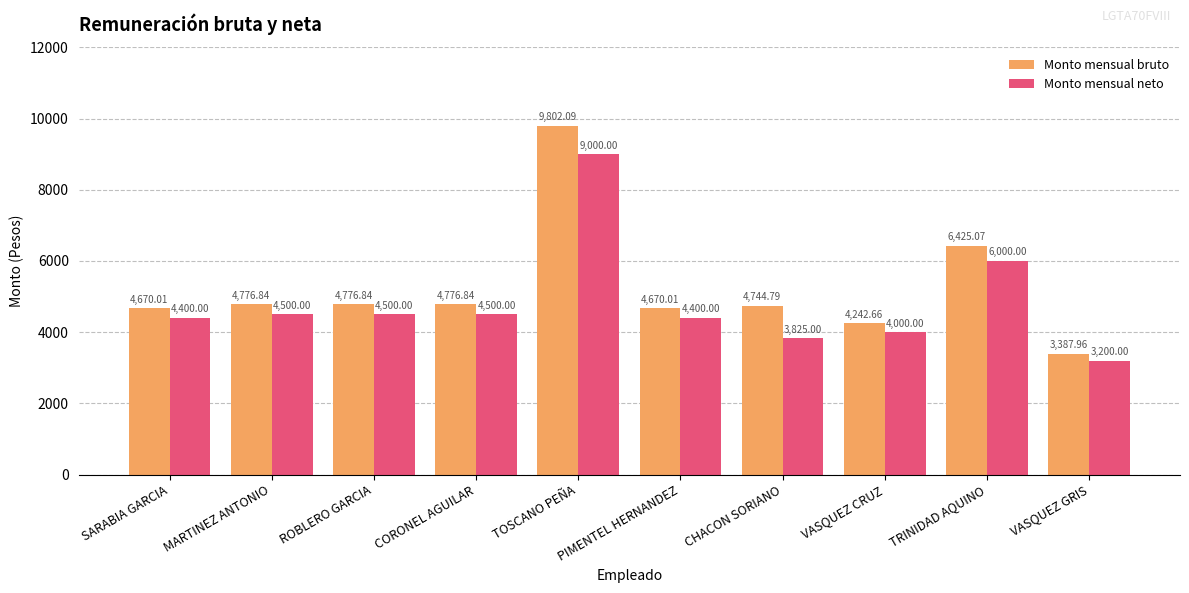

Between CORONEL AGUILAR and TRINIDAD AQUINO, which series saw the biggest shift?

Monto mensual bruto